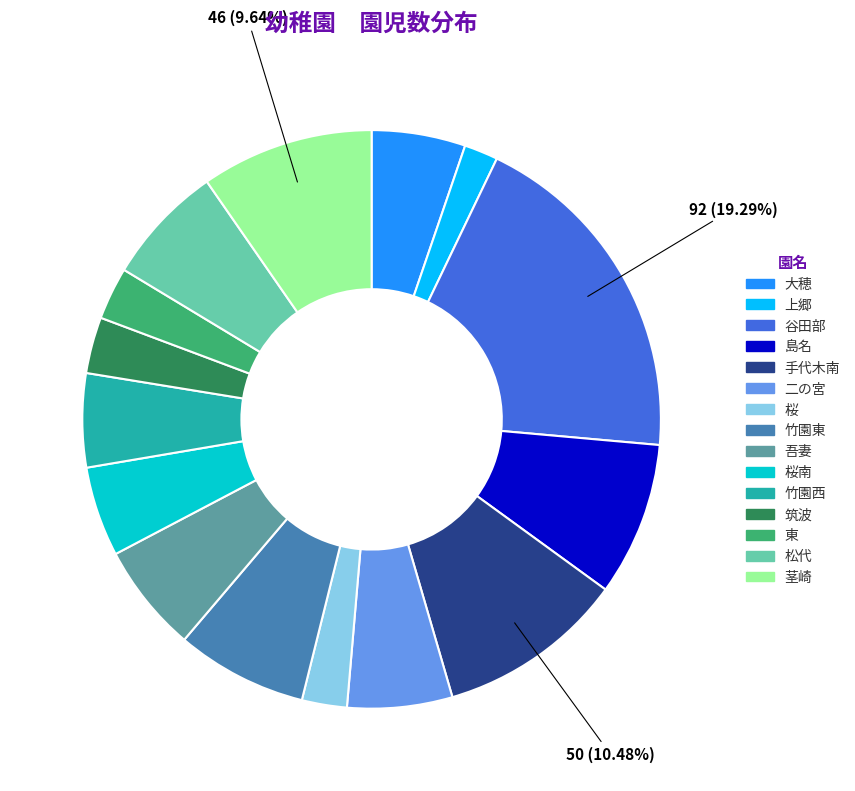

To the nearest percent, what is the difference between the largest and smallest slice percentages?

17%